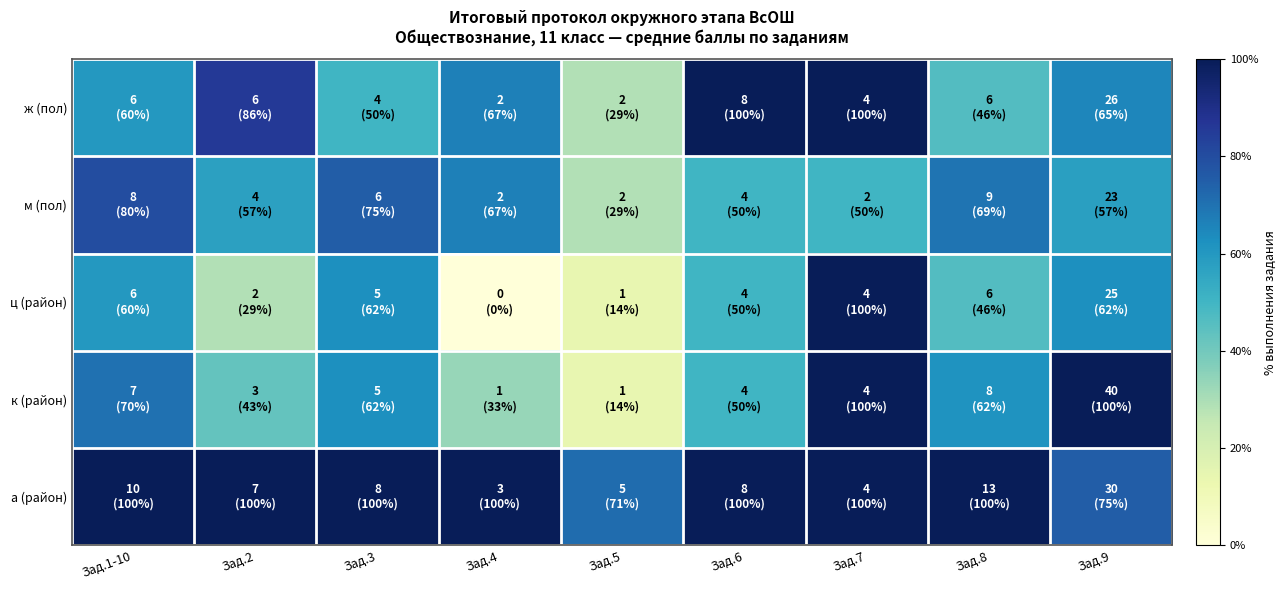

What is the difference between the highest and lowest values at Зад.6?

50.0